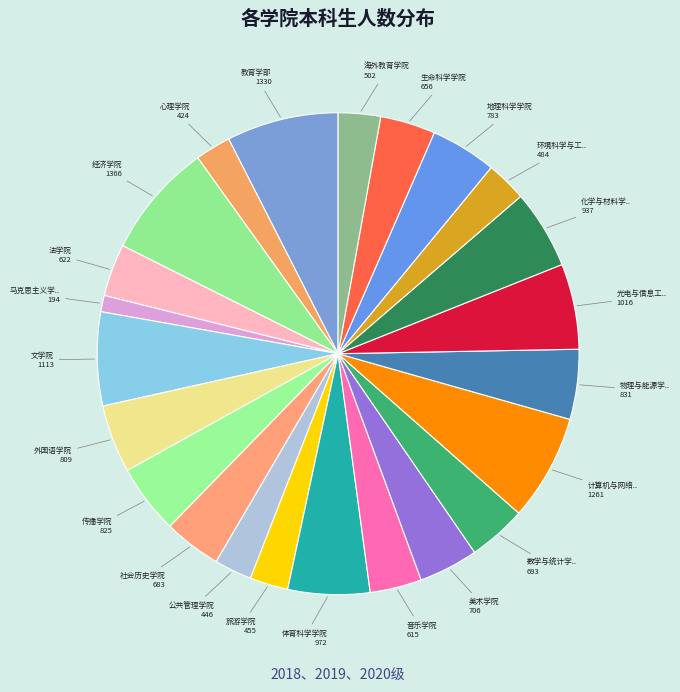

Count the number of slices in the pie.

23